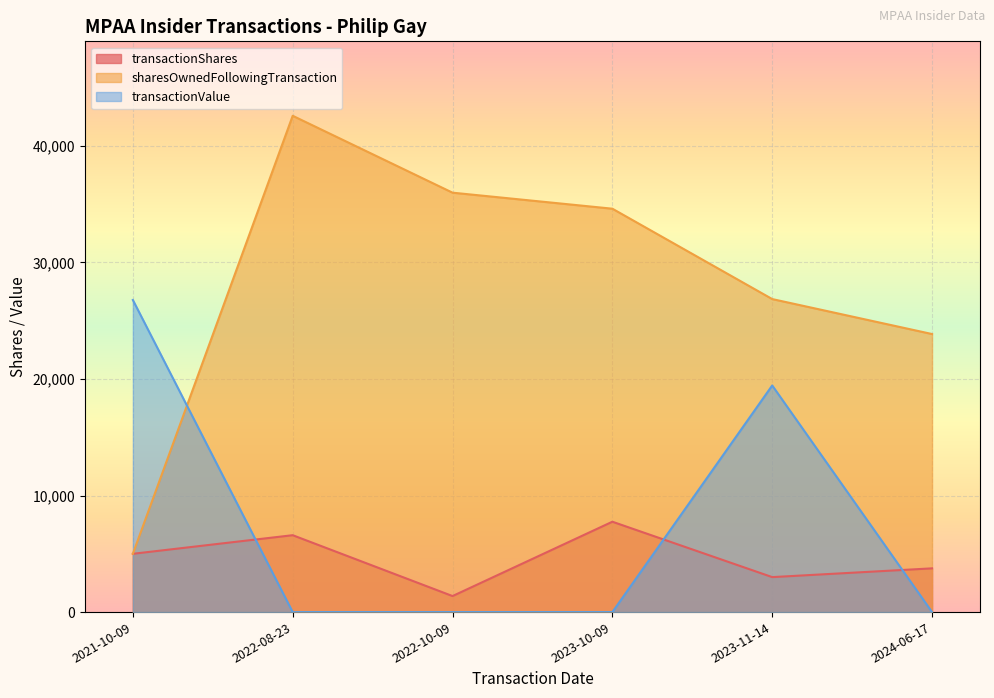

Between which two adjacent categories do transactionValue and transactionShares first intersect?

2021-10-09 and 2022-08-23